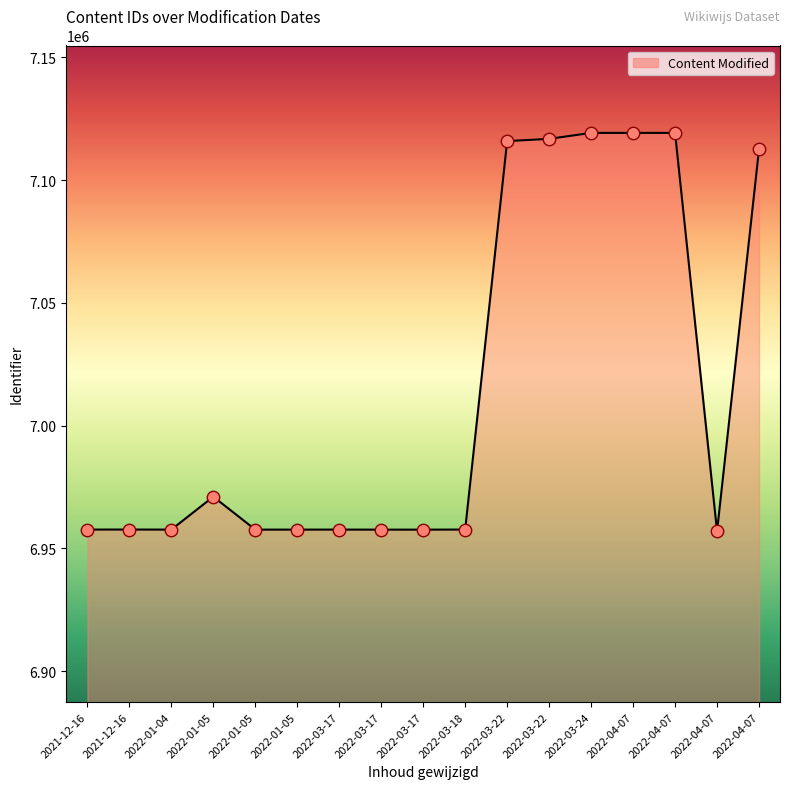

Which series has the largest total across all categories?

Content Modified line